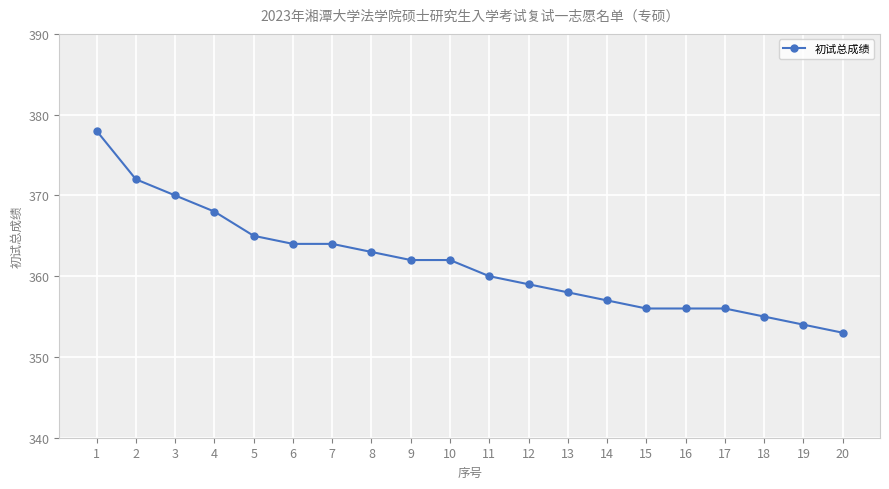

Is it true that the value at 16 is 514?

False